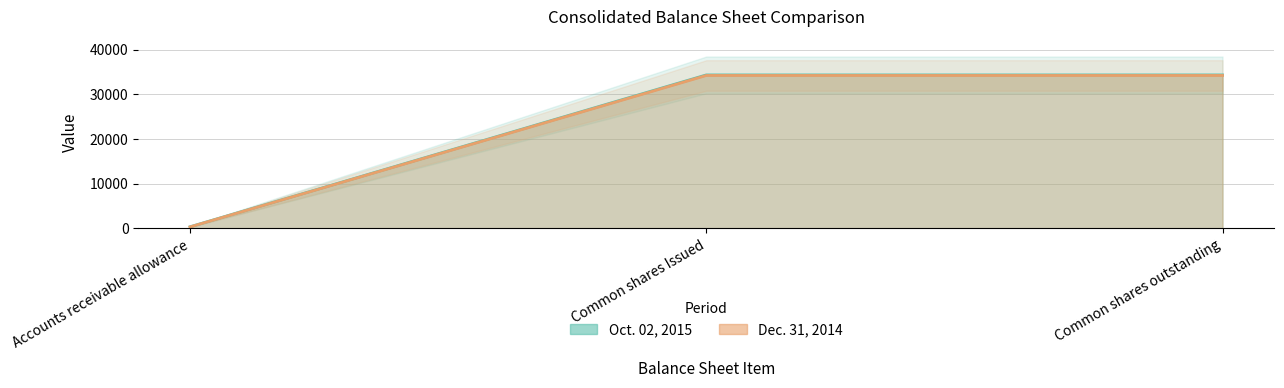

Reading right to left, list all the values displayed in this chart.

Oct. 02, 2015: 34341	34341	311
Dec. 31, 2014: 34219	34219	282